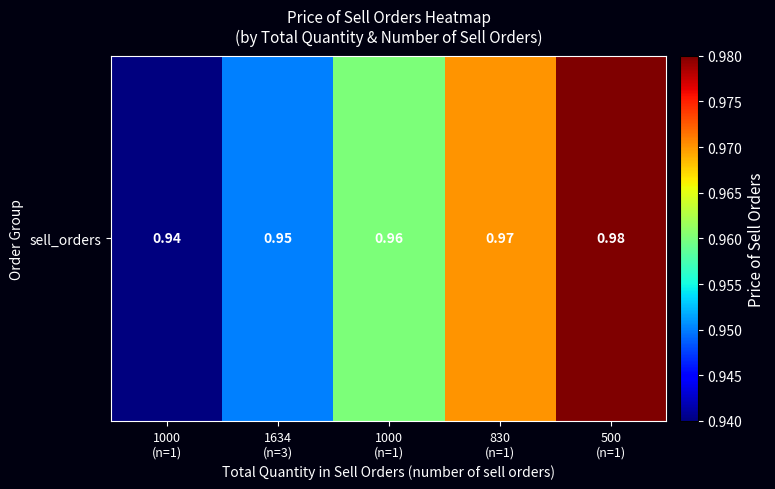

Reading left to right, list all the values displayed in this chart.

0.9	0.9	1.0	1.0	1.0